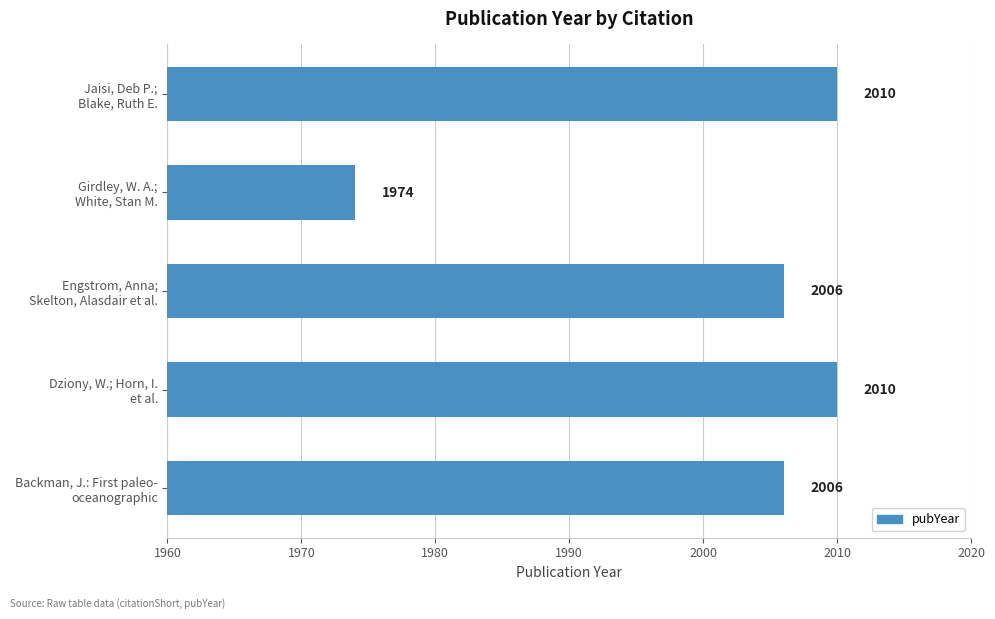

Reading bottom to top, what are all the values shown in this chart?

2006	2010	2006	1974	2010